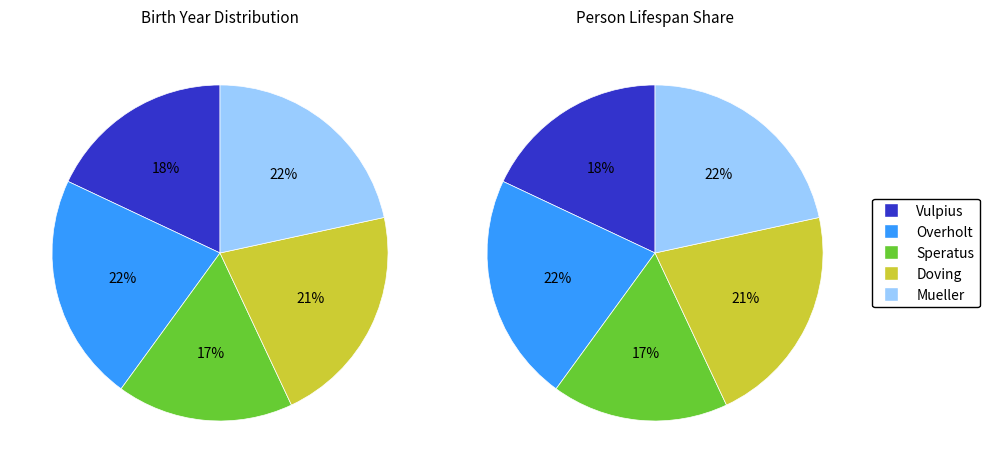

True or false: John J. Overholt accounts for 10% of the total.

False